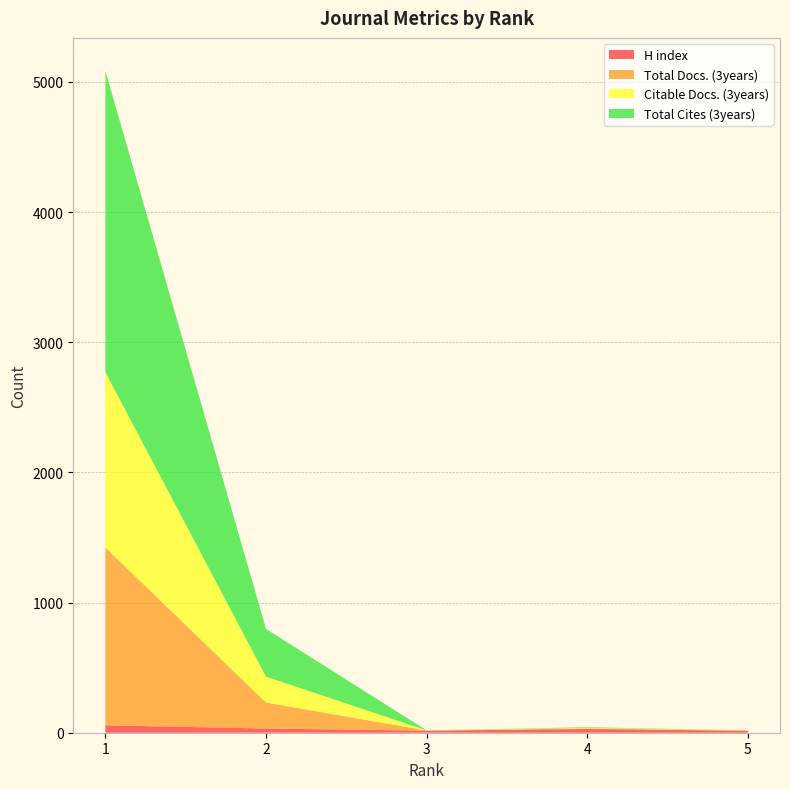

Reading left to right, what are all the values shown in this chart?

H index: 57	32	16	29	15
Total Docs. (3years): 1366	200	1	4	2
Citable Docs. (3years): 1347	199	1	4	2
Total Cites (3years): 2314	366	0	5	0